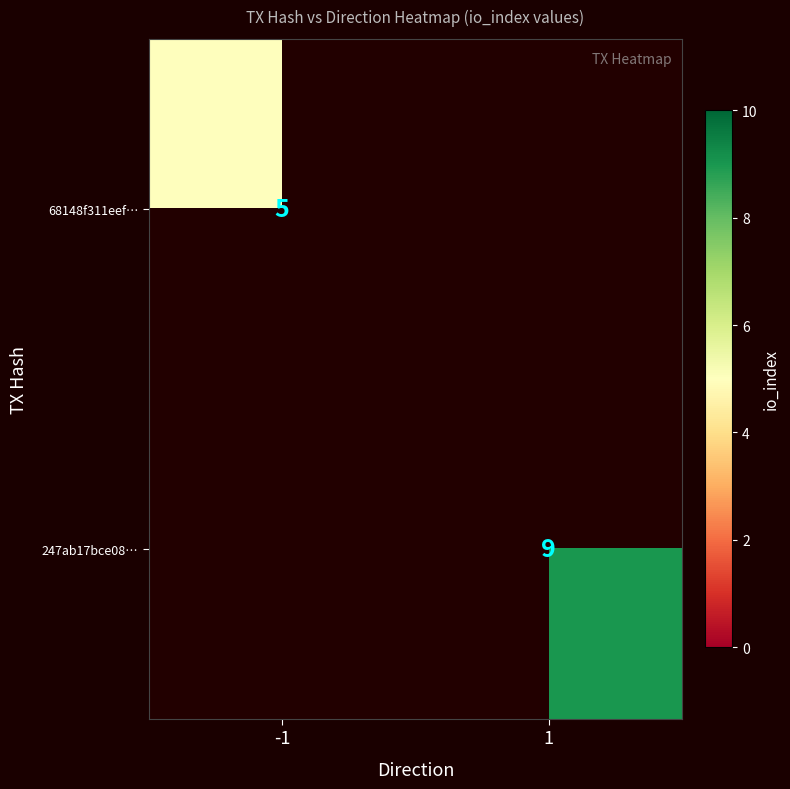

The 247ab17bce08… series shows 12 at 1. True or false?

False